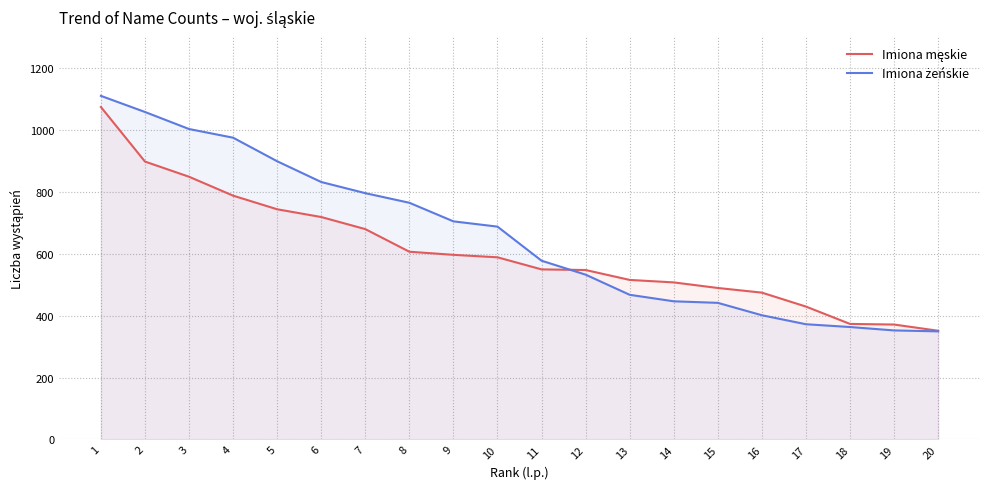

What is the difference between the maximum and minimum values in the Imiona męskie series?

722